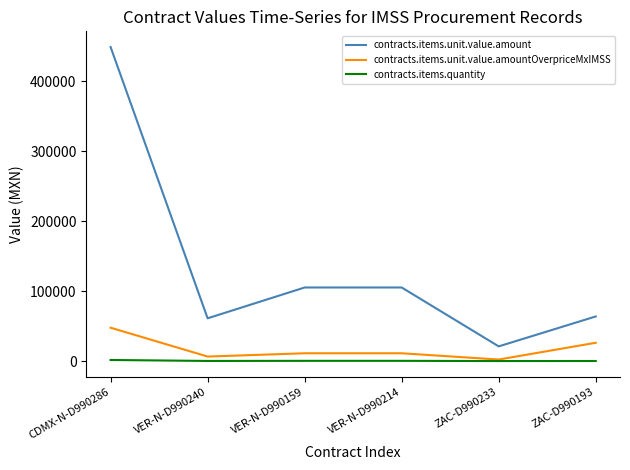

Where is the first local minimum for contracts.items.unit.value.amount?

VER-N-D990240